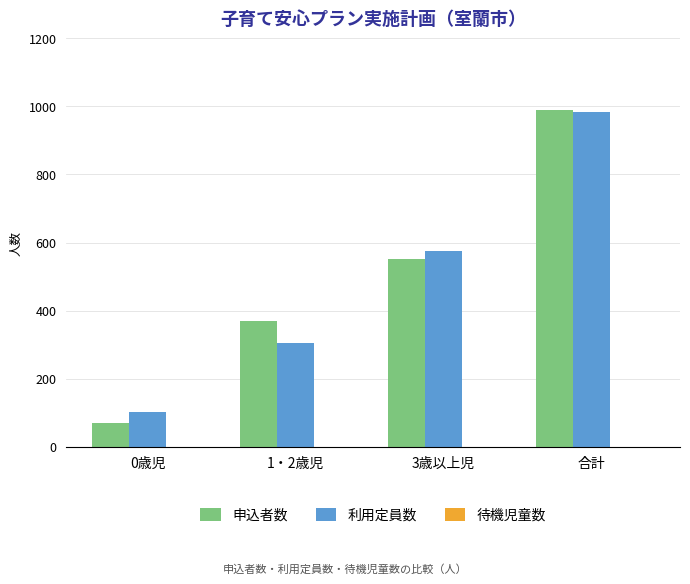

The value of 利用定員数 at 3歳以上児 is 576. True or false?

True